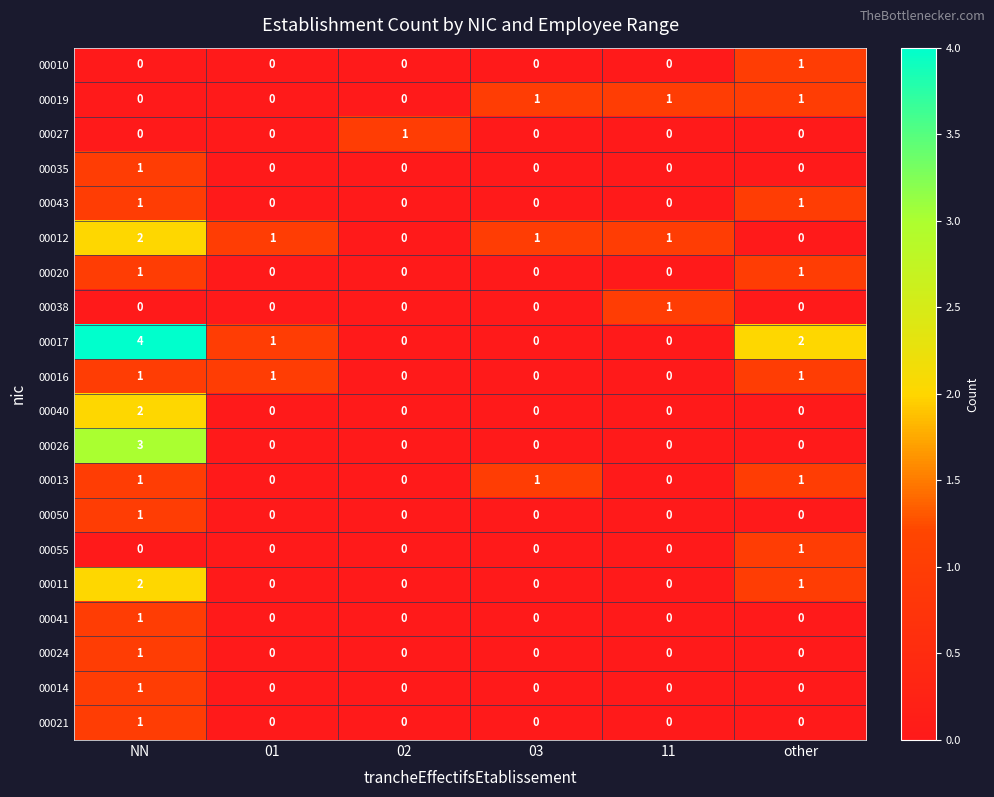

At which category is the sum across all series the highest?

NN